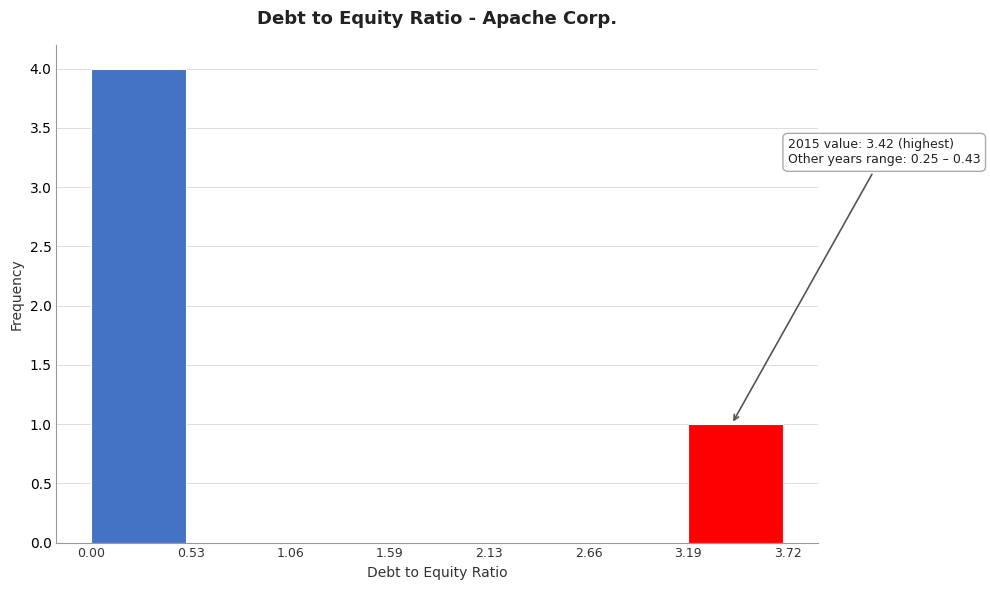

Which range on the x-axis has the tallest bar?

0.00 to 0.53